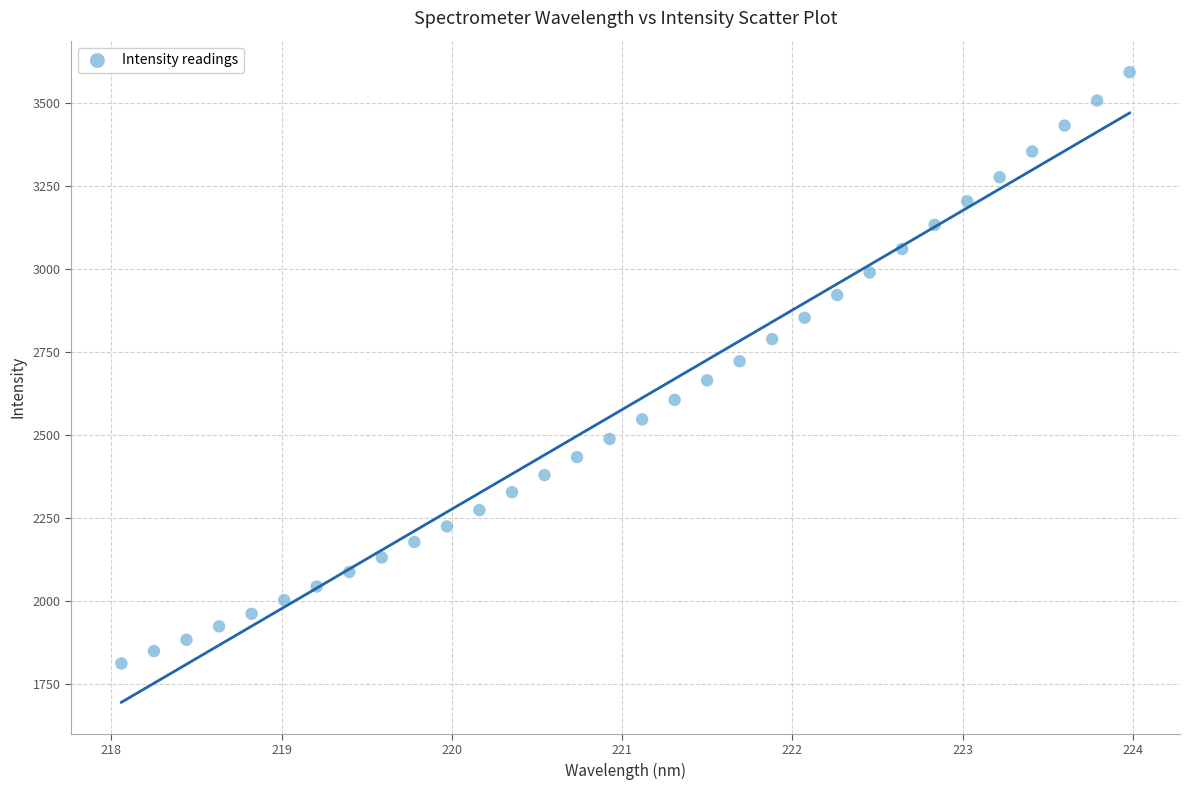

What is the range of X values (max minus min)?

5.9